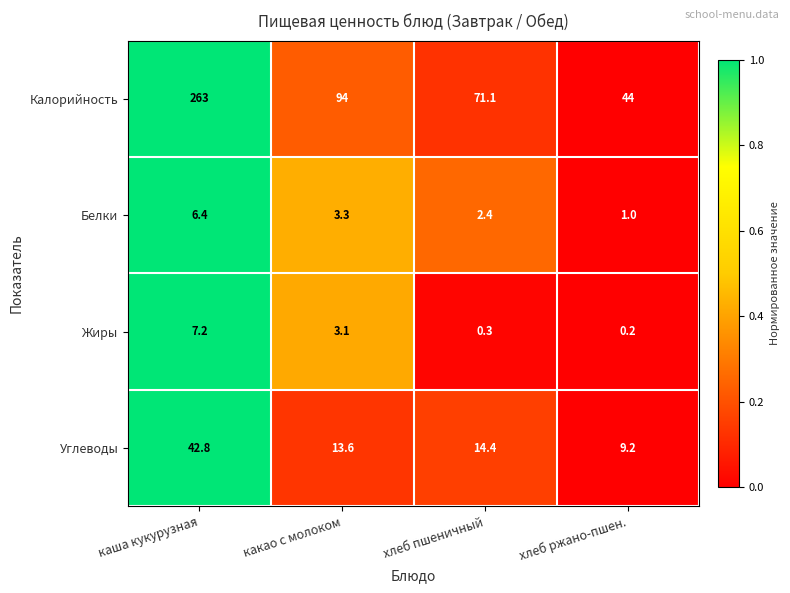

Reading left to right, transcribe all the data shown in this chart.

Калорийность: 263.0	94.0	71.1	44.0
Белки: 6.4	3.3	2.4	1.0
Жиры: 7.2	3.1	0.3	0.2
Углеводы: 42.8	13.6	14.4	9.2